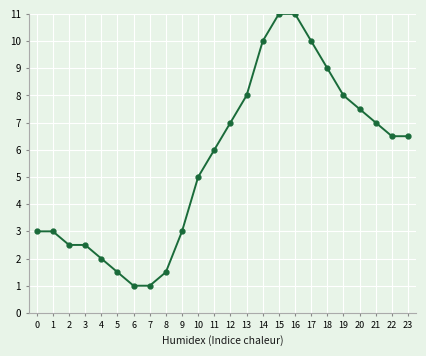

What is the value of the 13th point from the left?

7.0